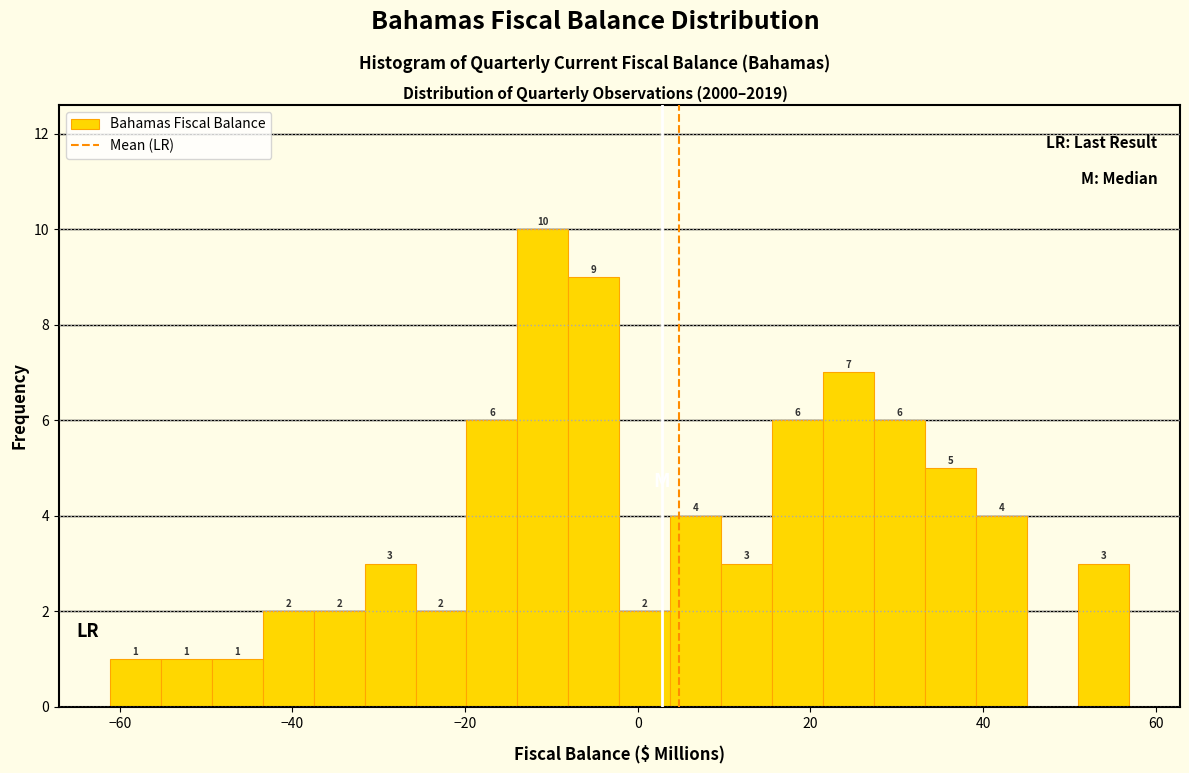

Read against the x-axis, roughly where is the centre of the tallest bar?

-10